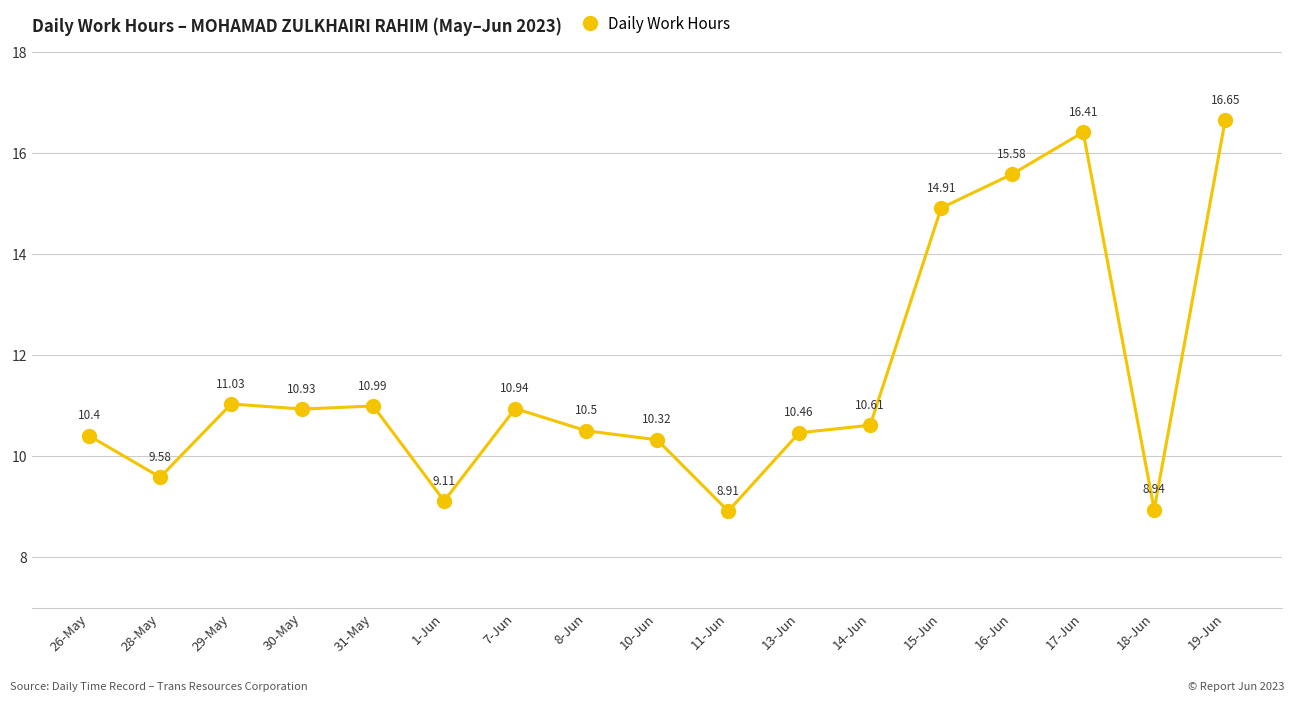

Is this an area chart (filled region under the line)?

No